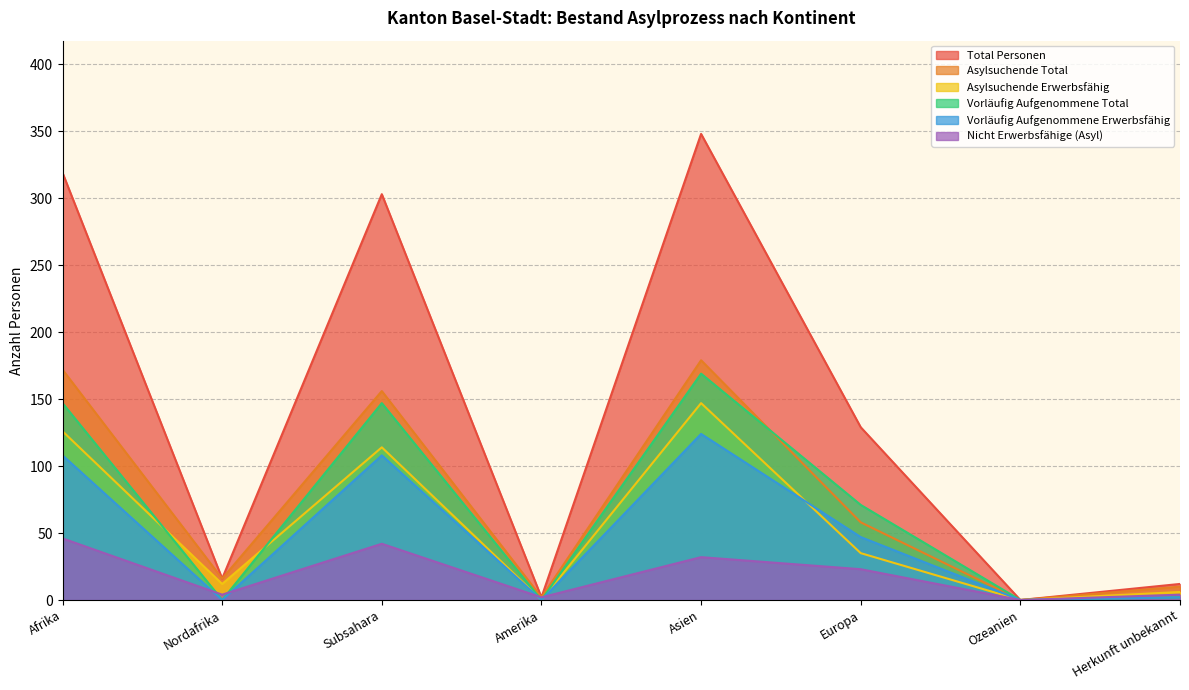

True or false: Vorläufig Aufgenommene Erwerbsfähig and Total Personen cross at least once.

False